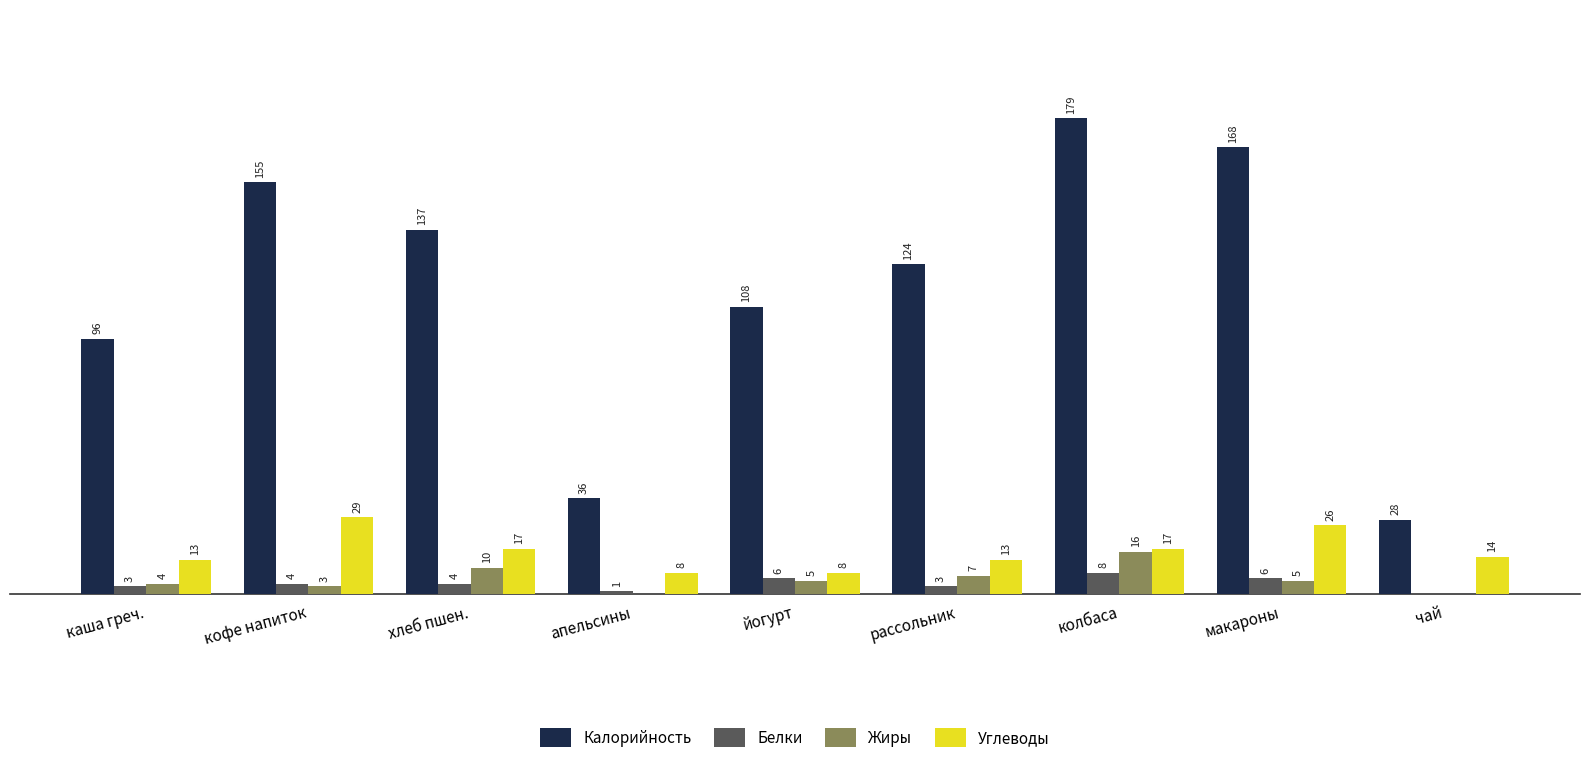

At which label does Углеводы first exceed 14?

кофе напиток